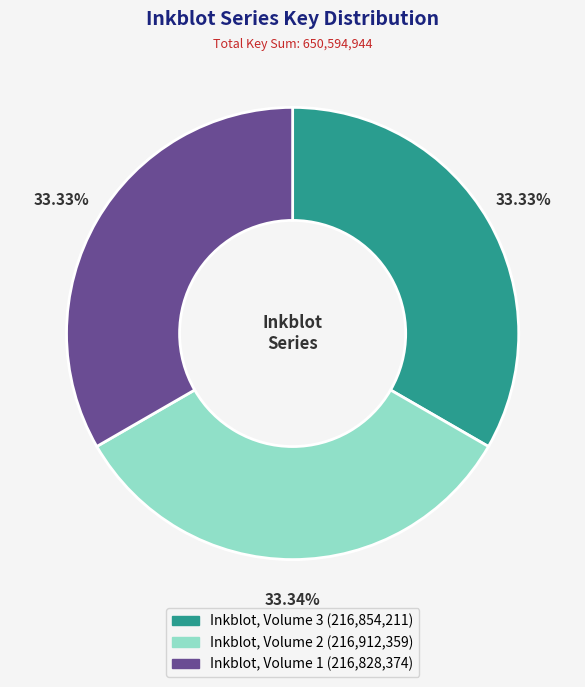

Do Inkblot, Volume 2 and Inkblot, Volume 3 together represent more than half of the pie?

Yes